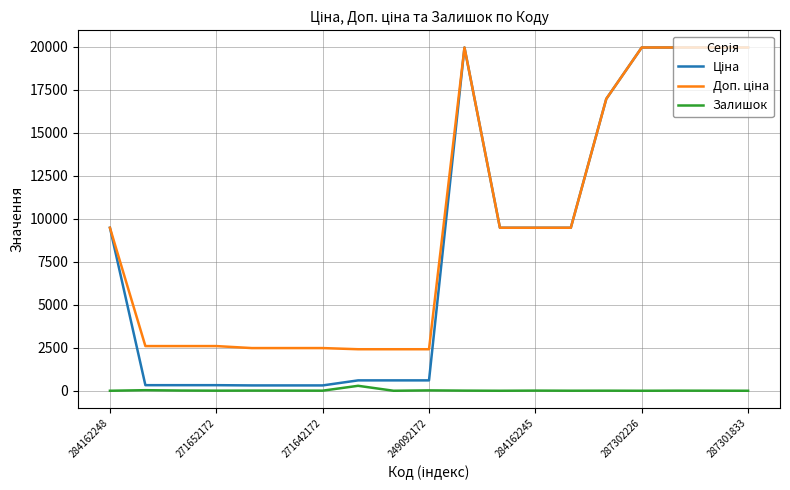

Does the chart have visible grid lines?

Yes